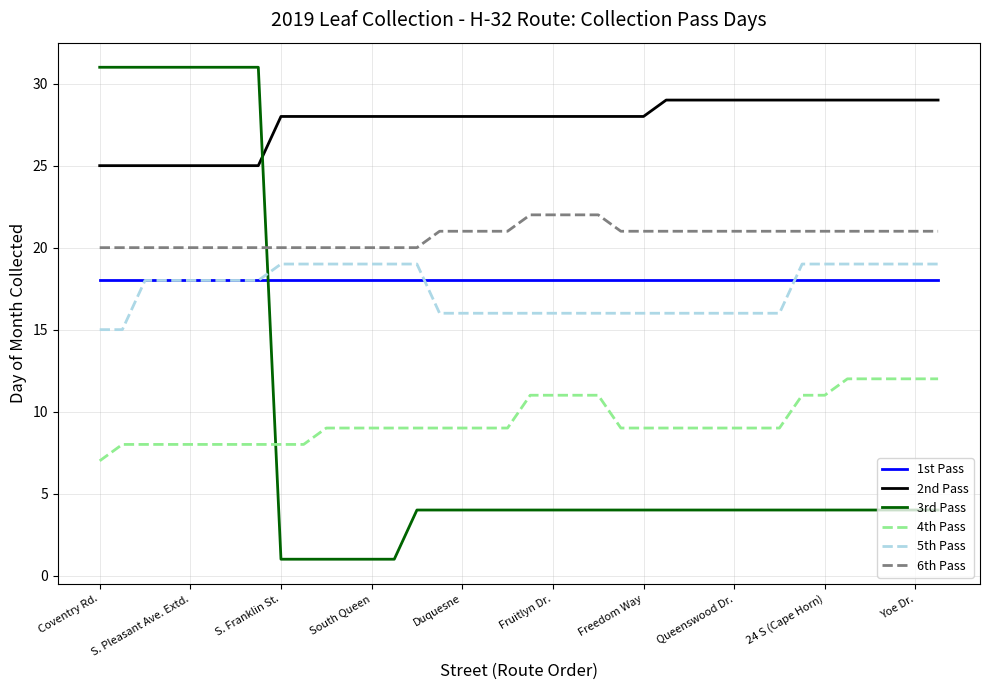

How many intersections are there between 3rd Pass and 6th Pass?

1